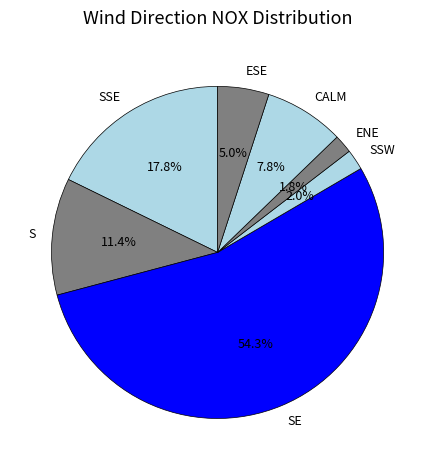

Which slice is the largest?

SE